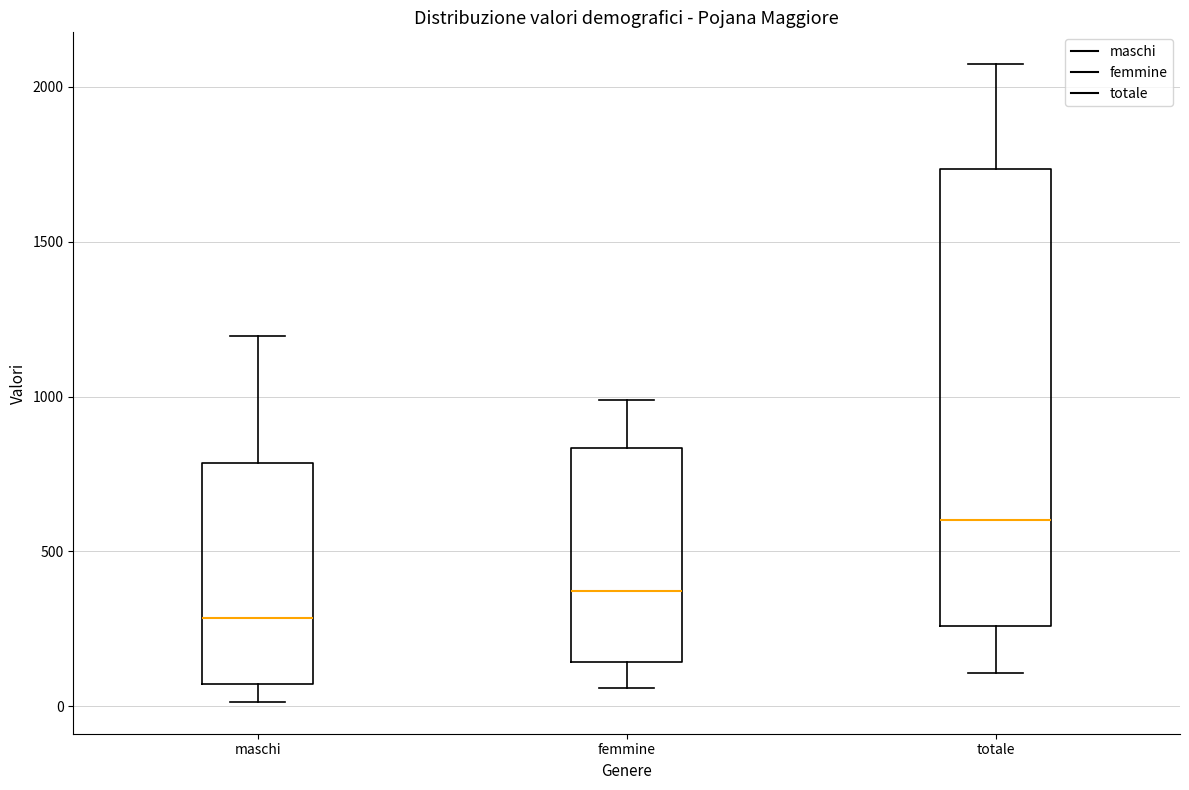

Reading left to right, read every box against the y-axis: the position of its median line, the range the box covers, and the ends of its whiskers. The values are not printed on the chart, so give them approximately, as read against the axis.

maschi: median 300, box 50 to 800, whiskers 0 to 1200
femmine: median 350, box 150 to 850, whiskers 50 to 1000
totale: median 600, box 250 to 1750, whiskers 100 to 2050